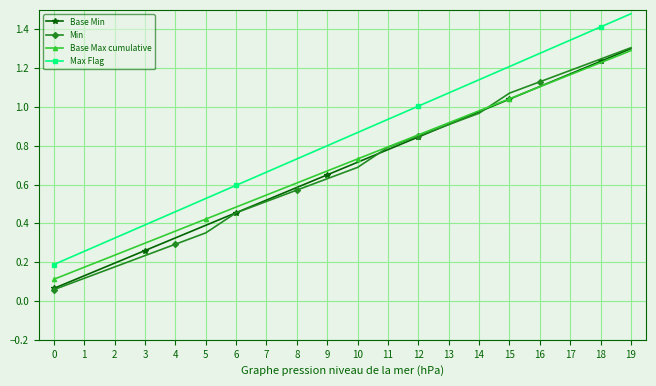

The value of Max Flag at 17 is 1.3. True or false?

True